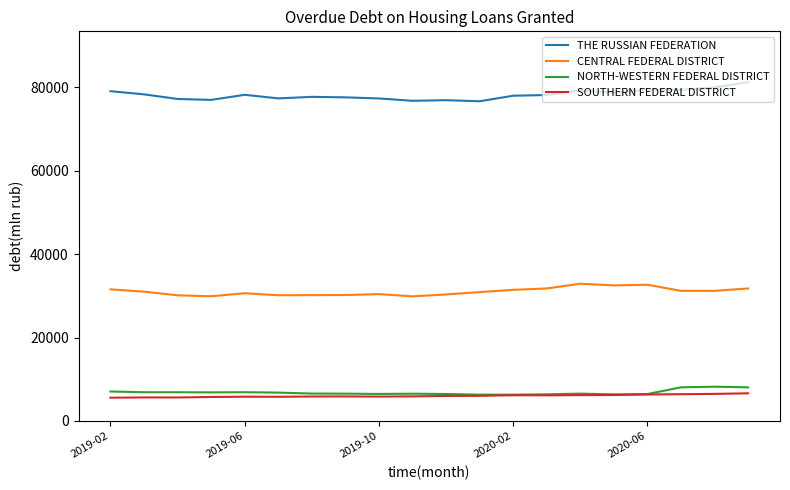

What is the maximum value for NORTH-WESTERN FEDERAL DISTRICT?

8219